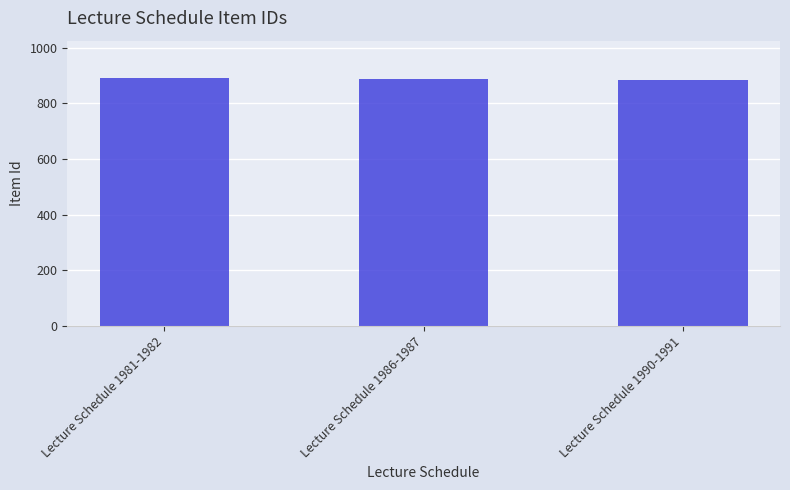

How many bars are there in total?

3